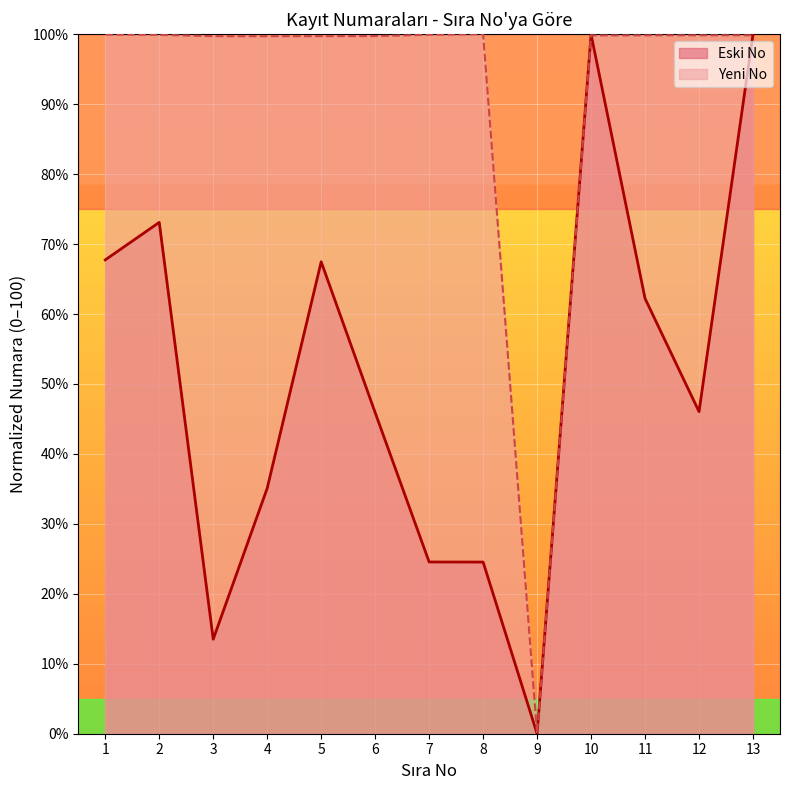

How many interior local peaks does the Yeni No series have?

1